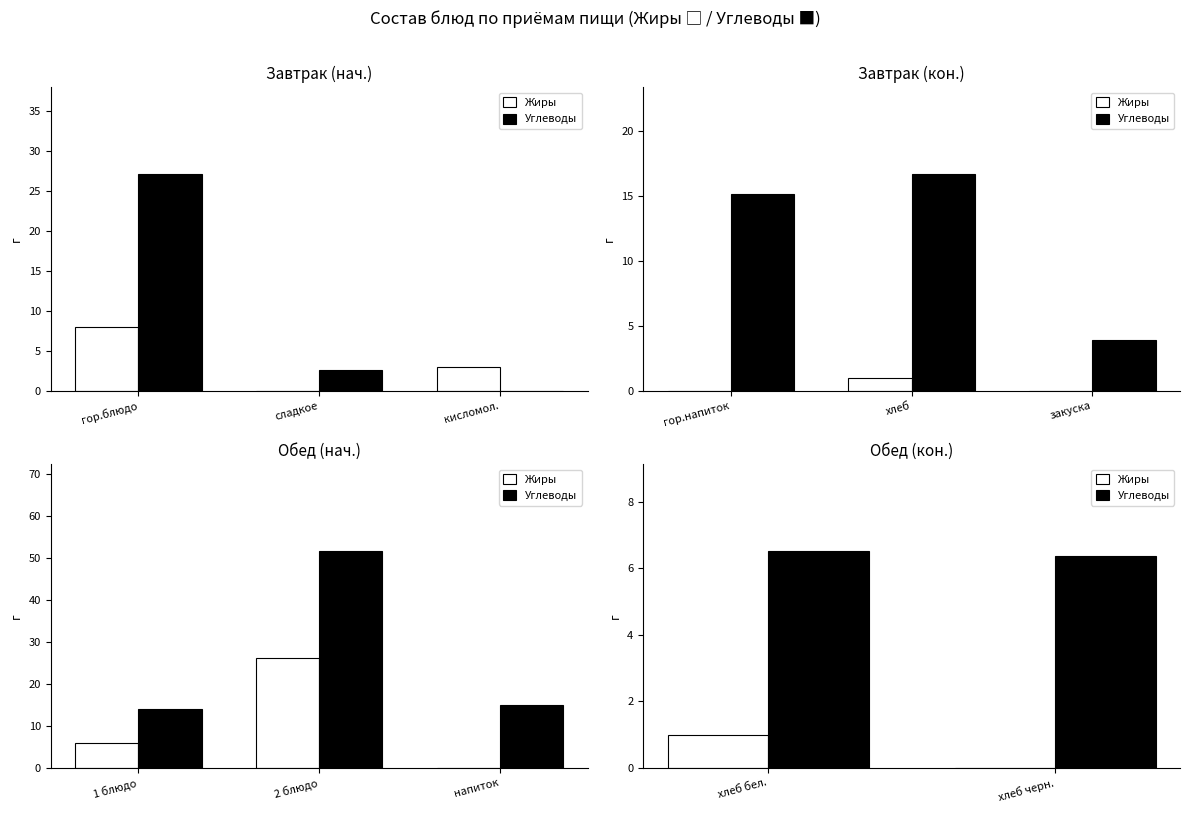

What is the average value of the Углеводы series?

6.5